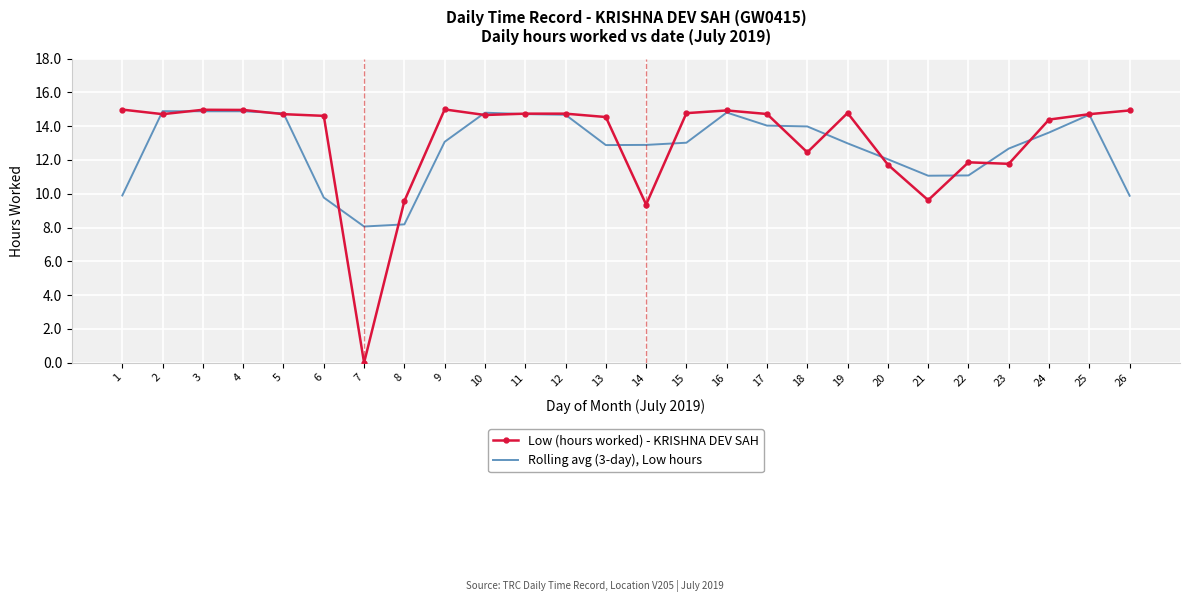

List the series in order of their overall mean, lowest first.

Rolling avg (3-day), Low hours, Low (hours worked) - KRISHNA DEV SAH